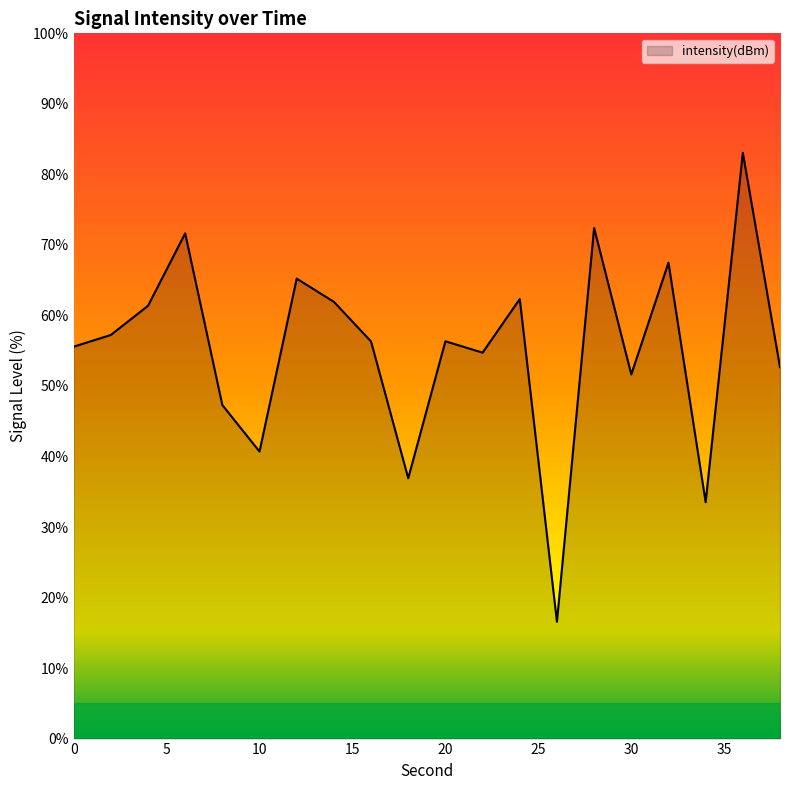

What is the smallest value displayed?

16.6